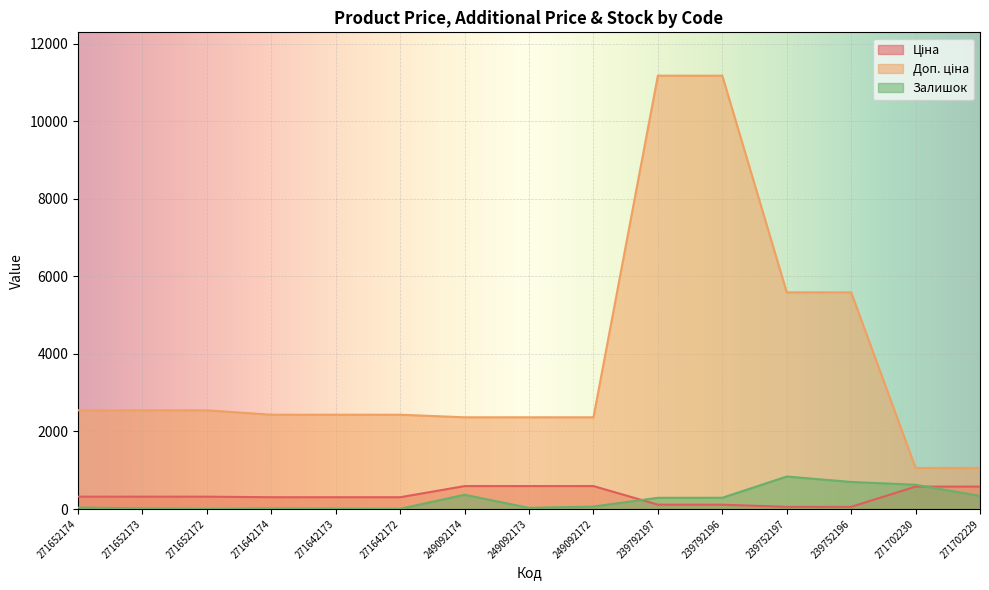

How many data points in Ціна are less than 318?

7